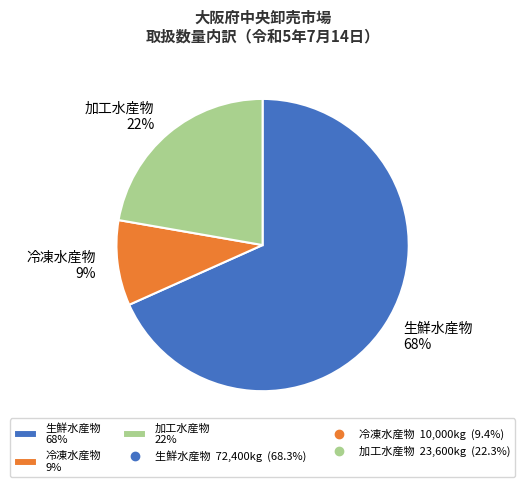

Approximately how many times larger is the value at 冷凍水産物 compared to 生鮮水産物?

0.1